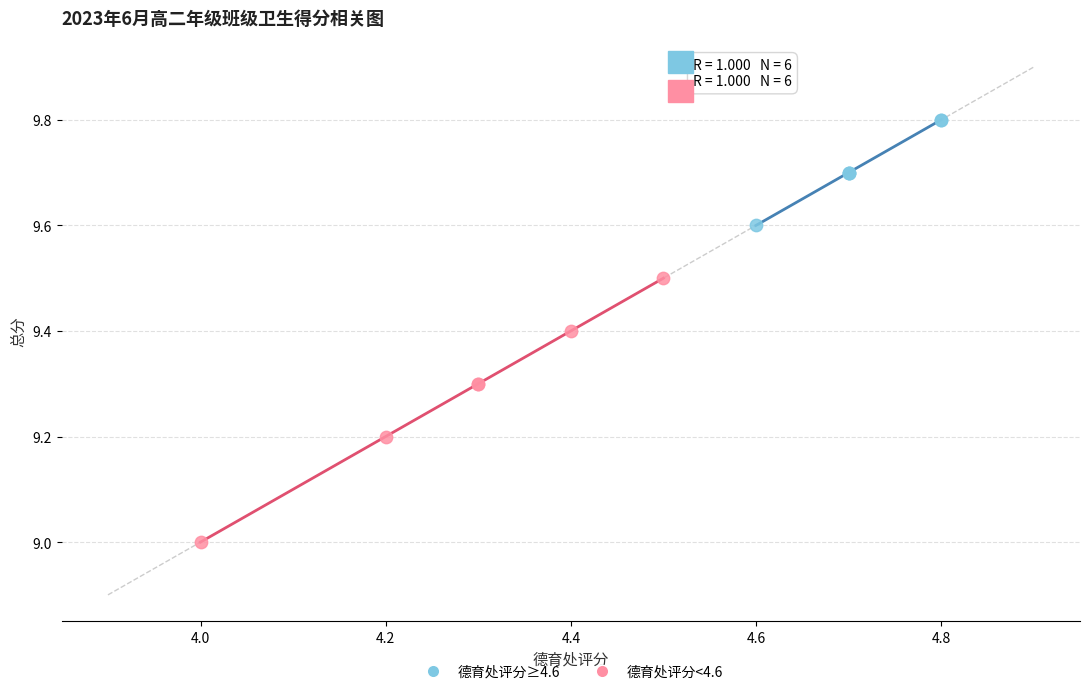

Which series contains the highest Y value?

德育处评分≥4.6